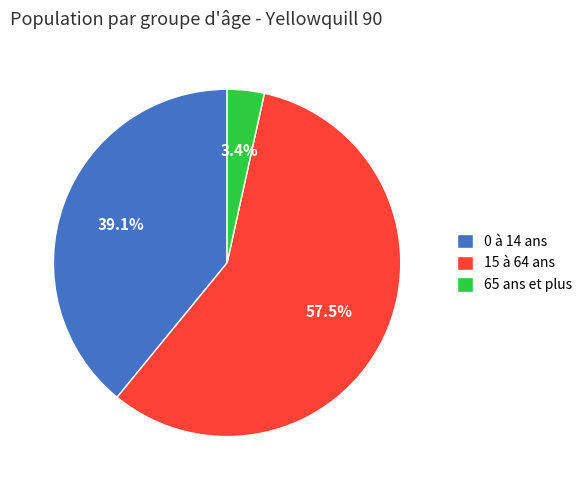

What is the total percentage of 0 à 14 ans and 15 à 64 ans?

96.6%